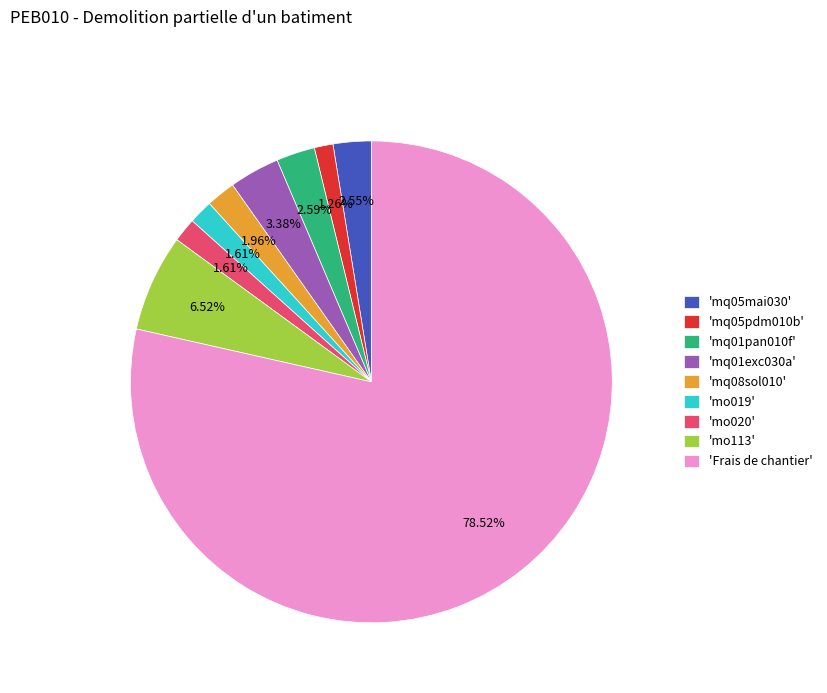

How many segments does this pie chart have?

9